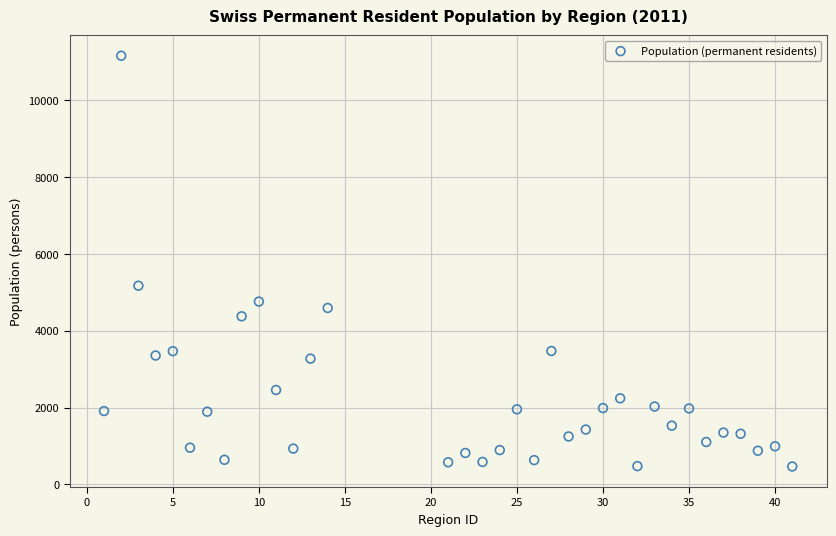

What is the range of Y values (max minus min)?

10693